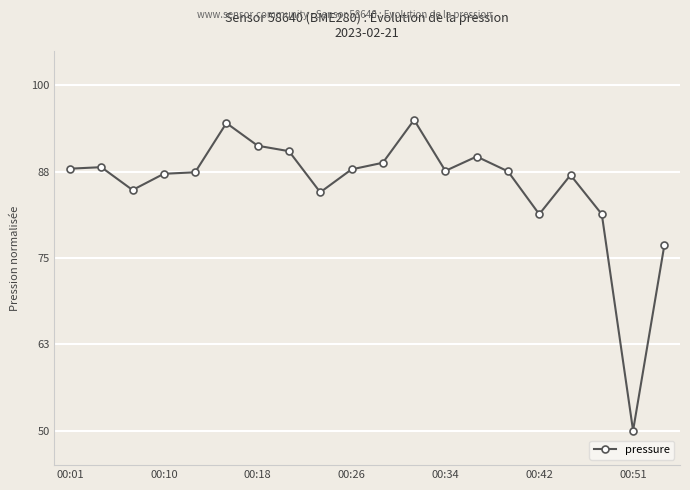

True or false: there are more than 1 points higher than both neighbors.

True